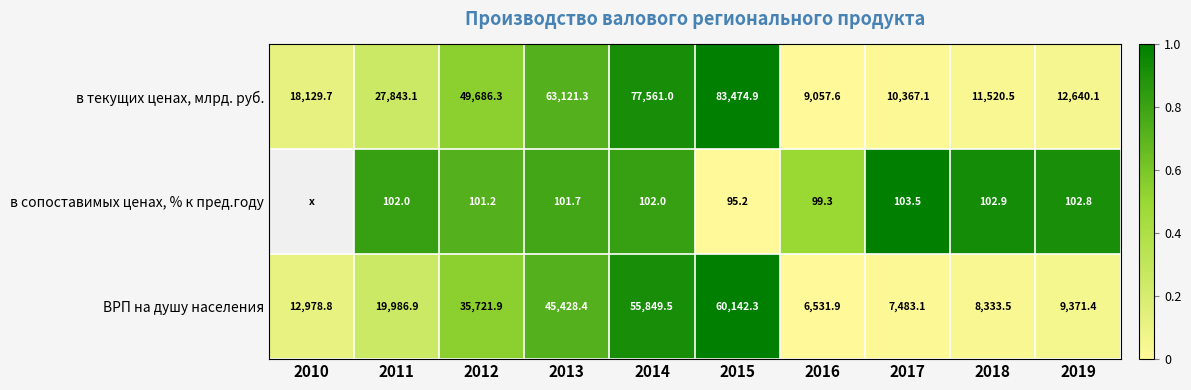

What is the maximum value shown in the chart?

1.0